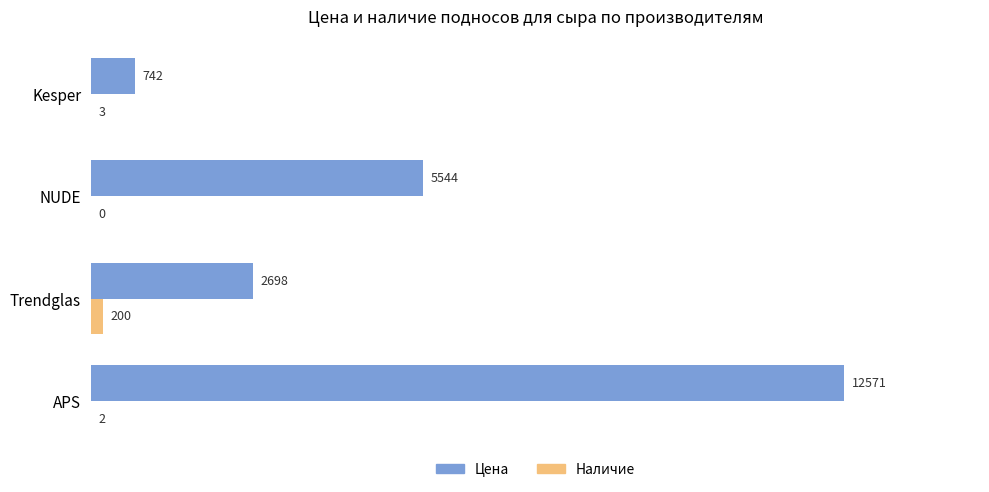

How many series are shown in this chart?

2